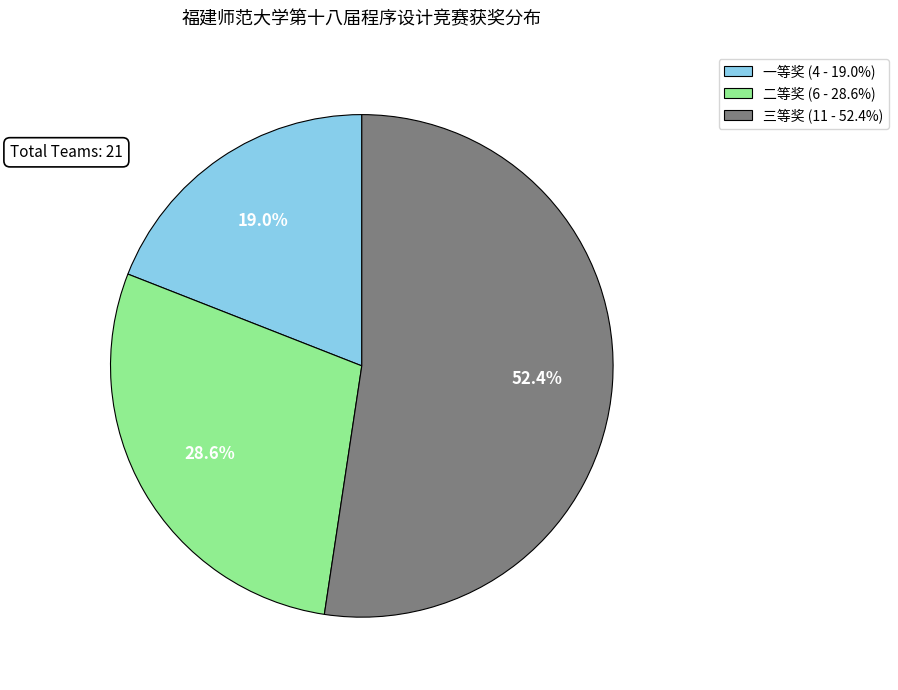

What percentage do 三等奖 and 一等奖 together represent?

71.4%